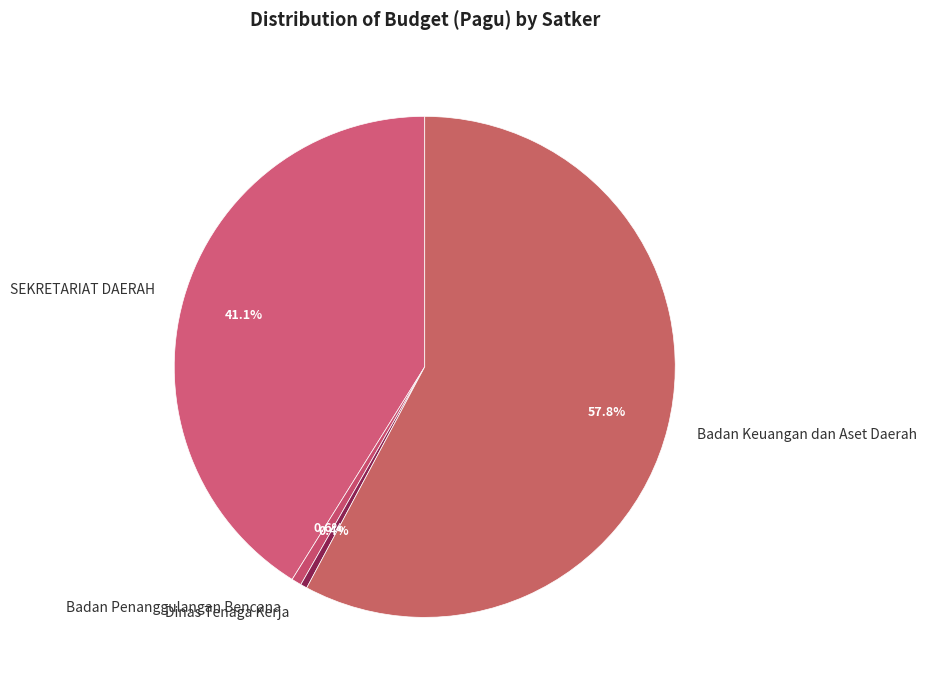

How many slices are in this pie chart?

4